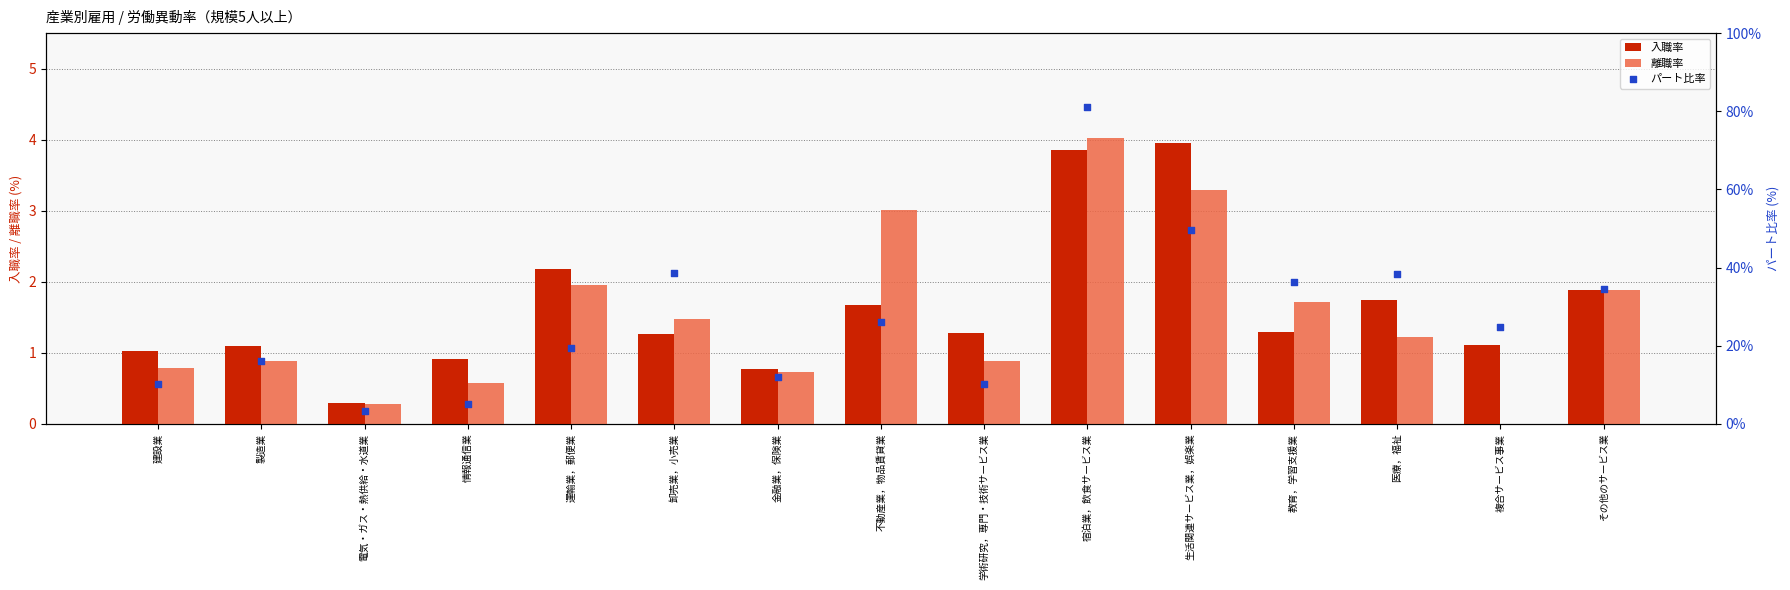

Which series has the largest total across all categories?

パート比率